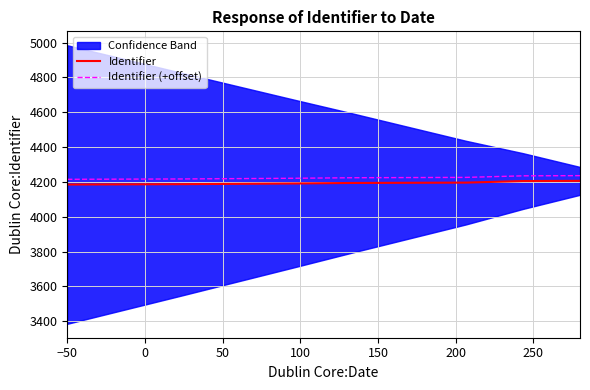

How many distinct data groups are displayed?

2